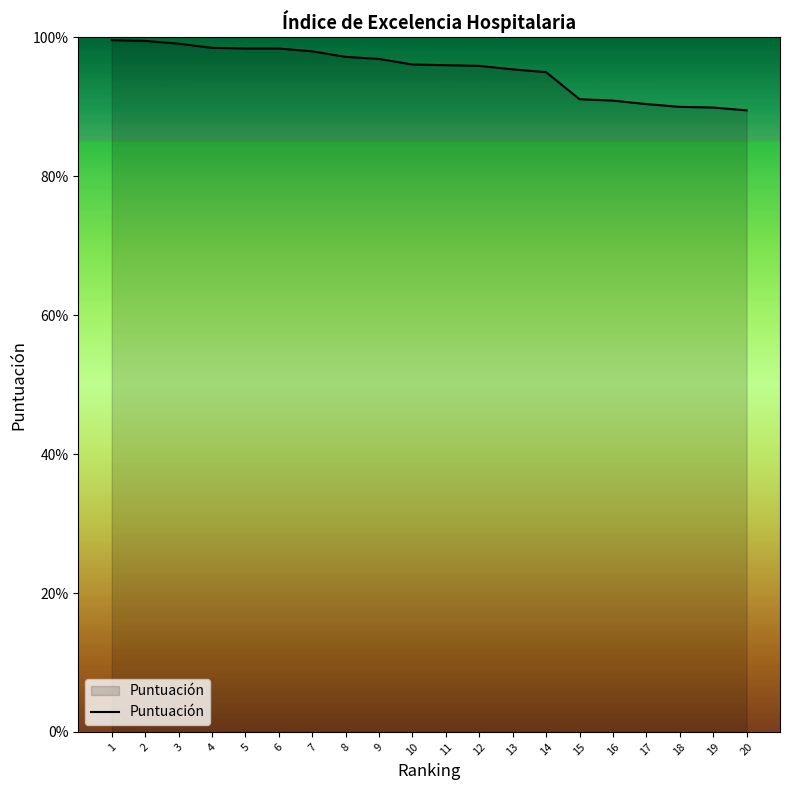

What is the average value?

1.0